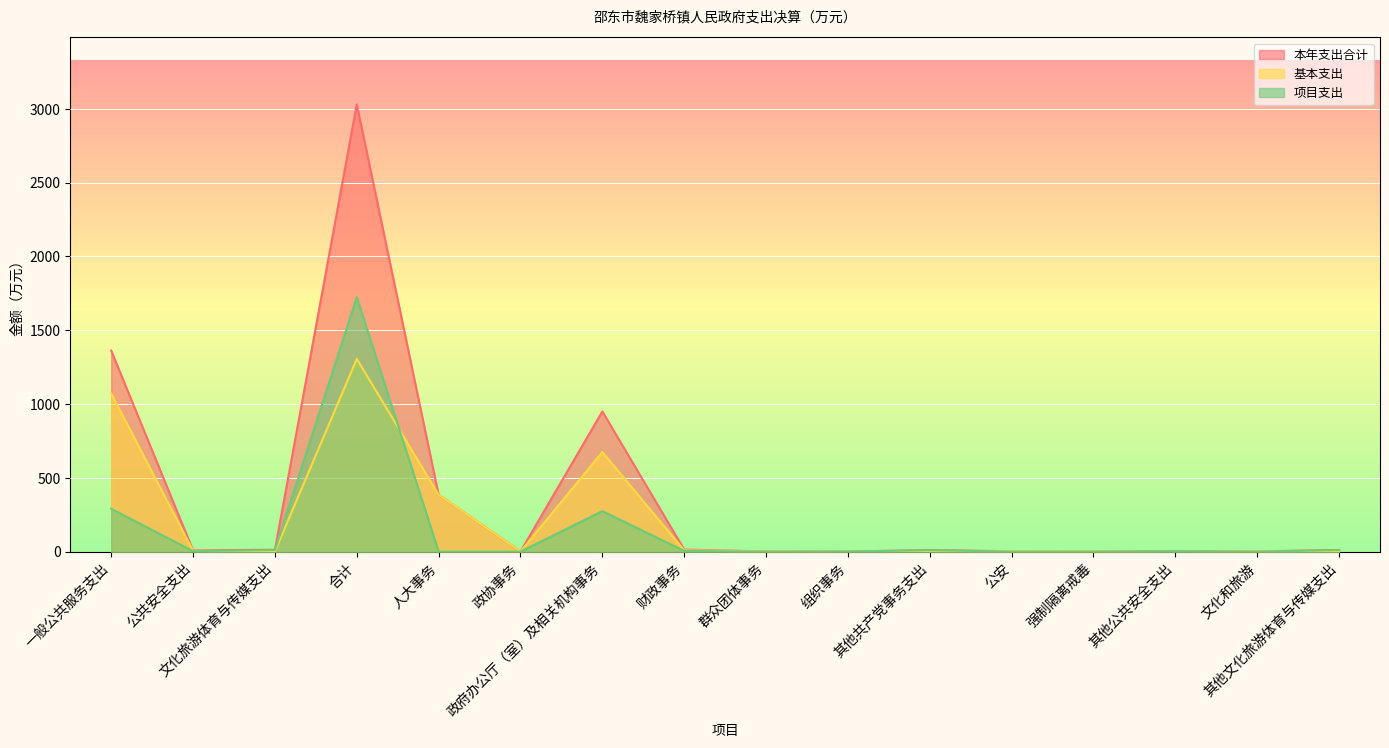

True or false: 本年支出合计 and 项目支出 intersect in this chart.

False